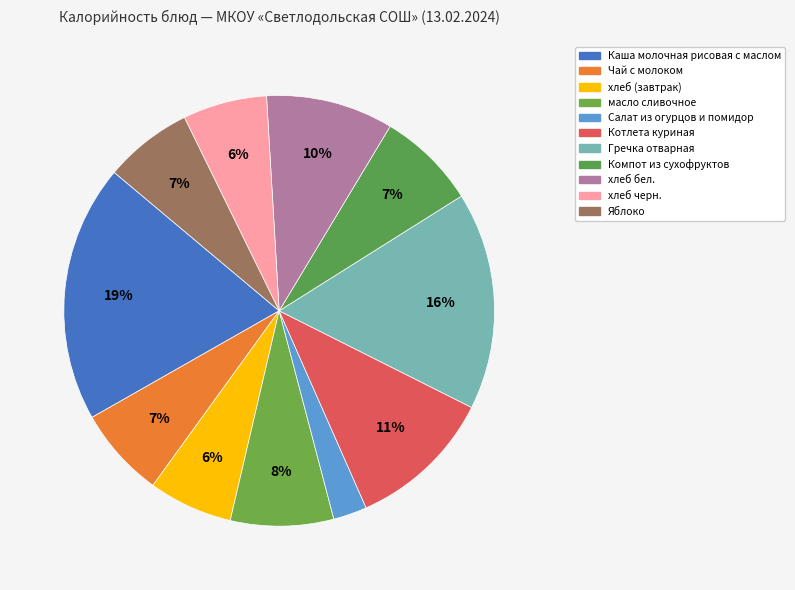

What percentage is the Котлета куриная slice, to the nearest percent?

11%